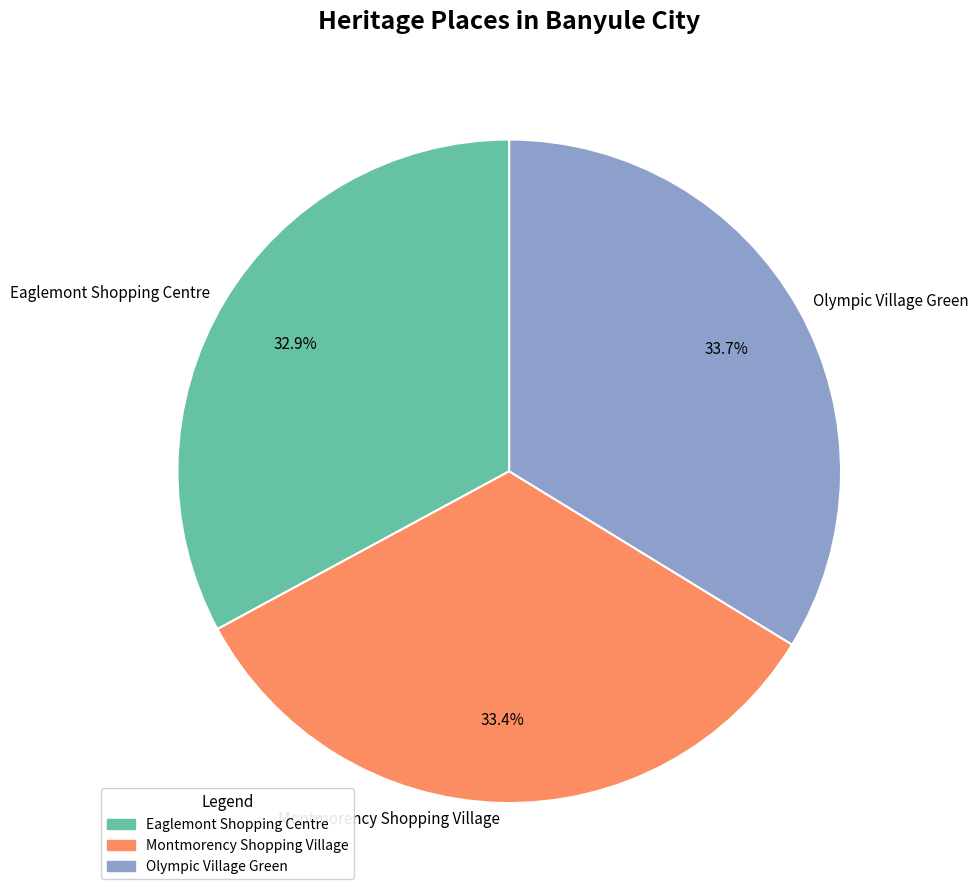

True or false: Montmorency Shopping Village accounts for 24% of the total.

False